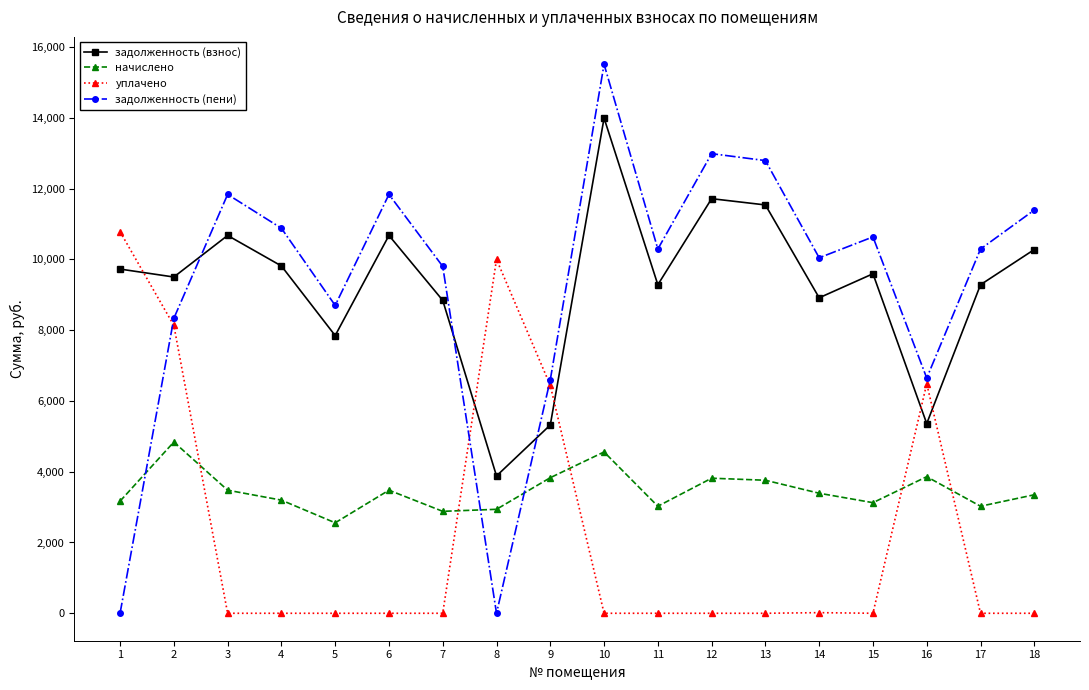

What is the lowest value of the начислено series?

2556.0